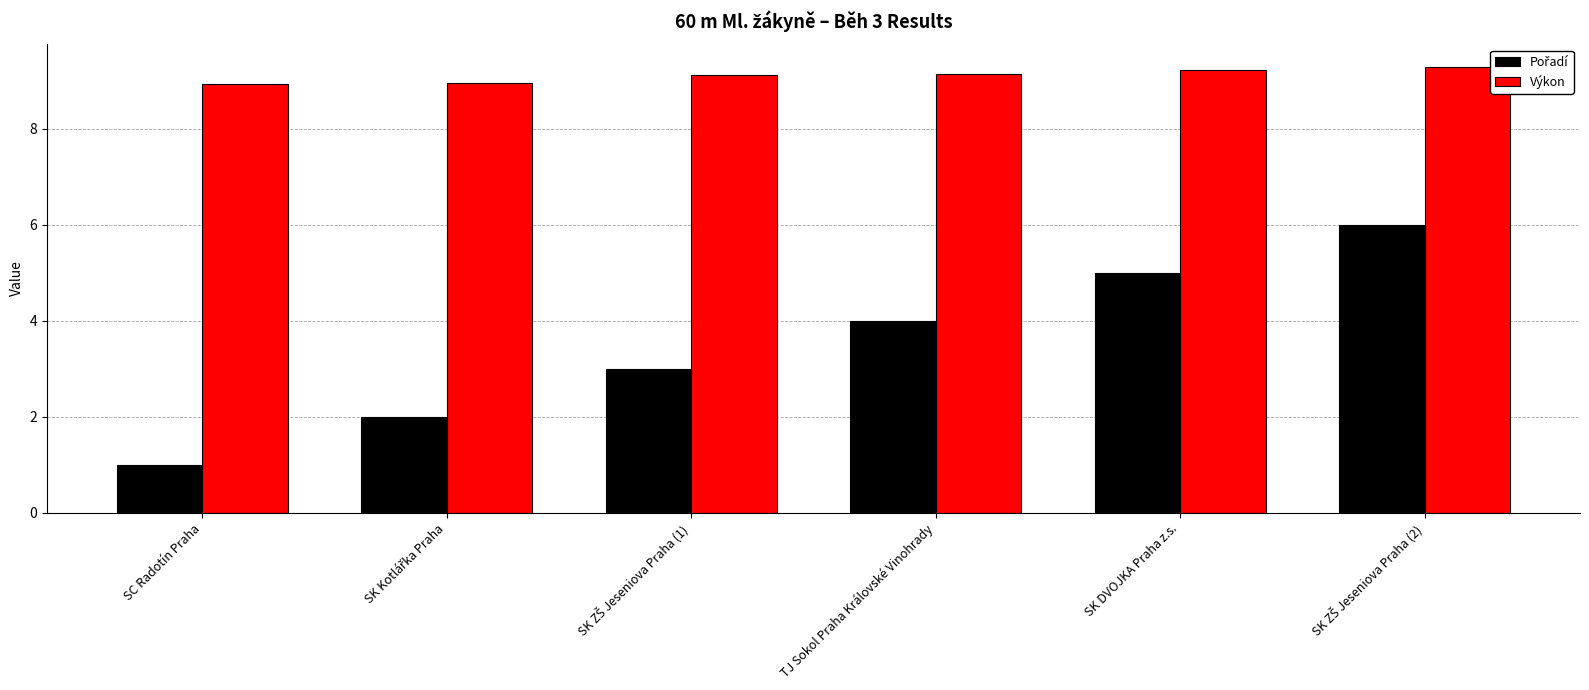

True or false: Výkon has a value of 12.3 at TJ Sokol Praha Královské Vinohrady.

False